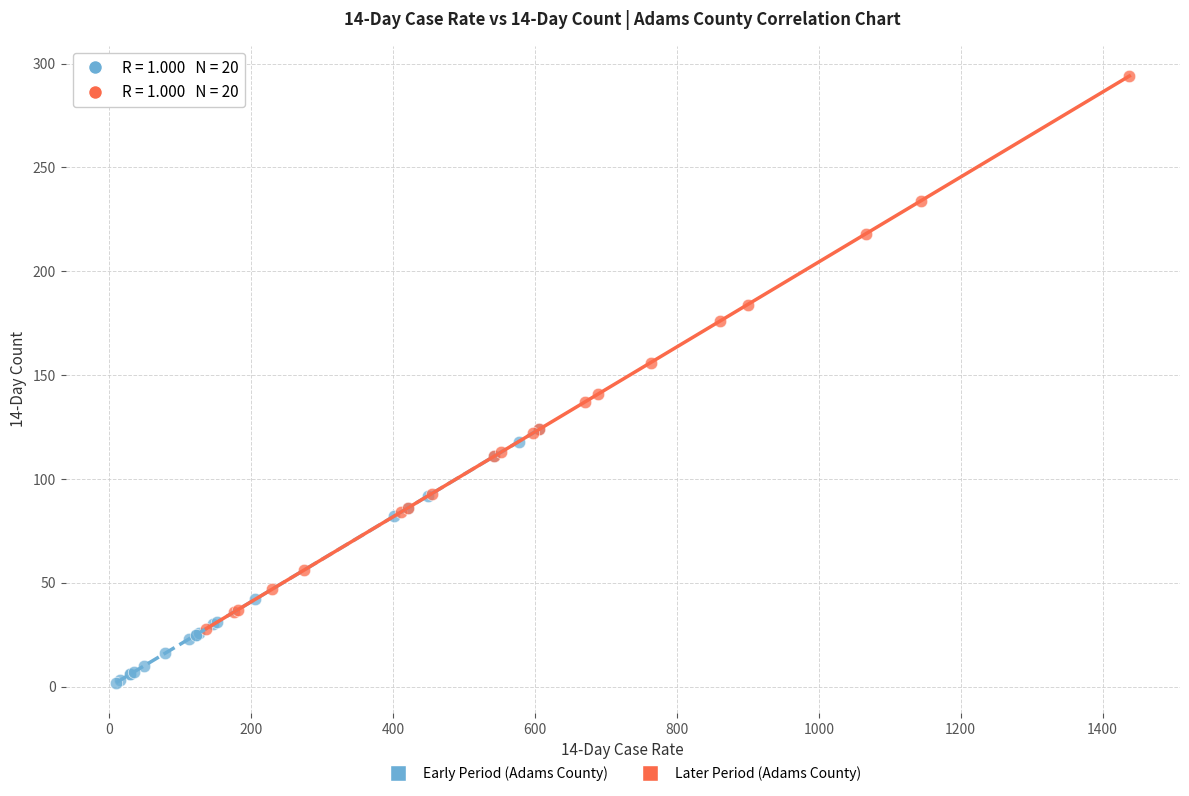

Which series has the largest Y range (max minus min)?

Later Period (Adams County)